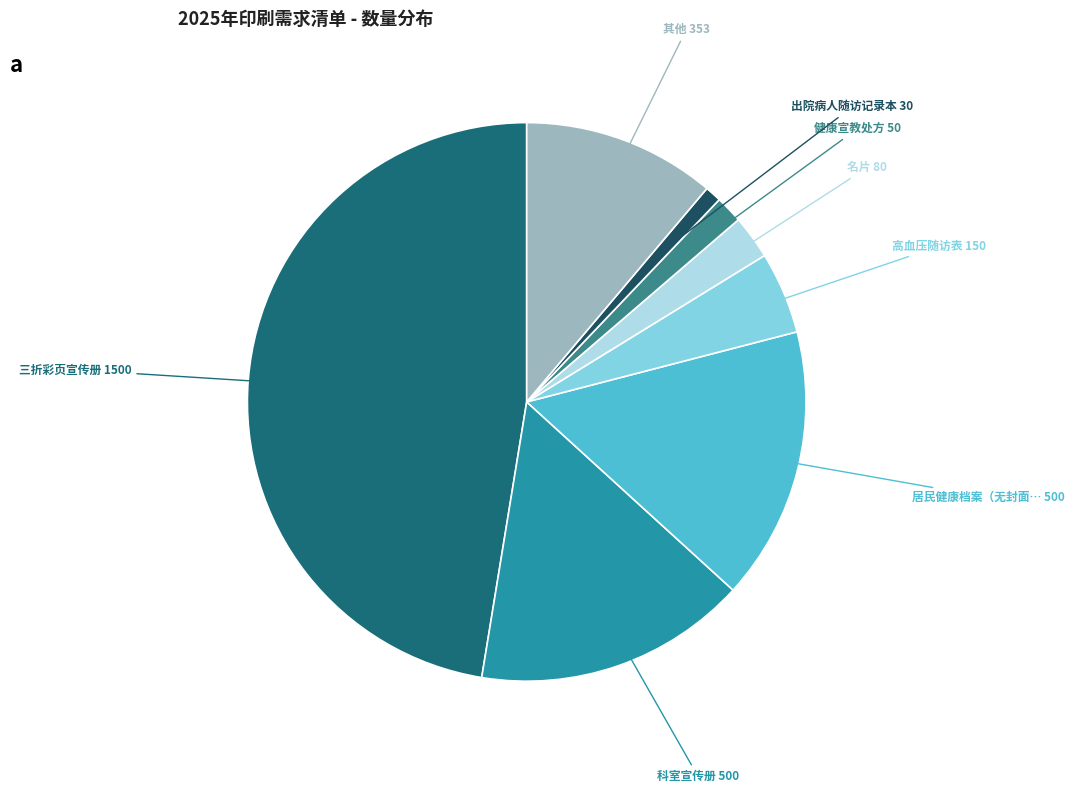

How many slices are in this pie chart?

8